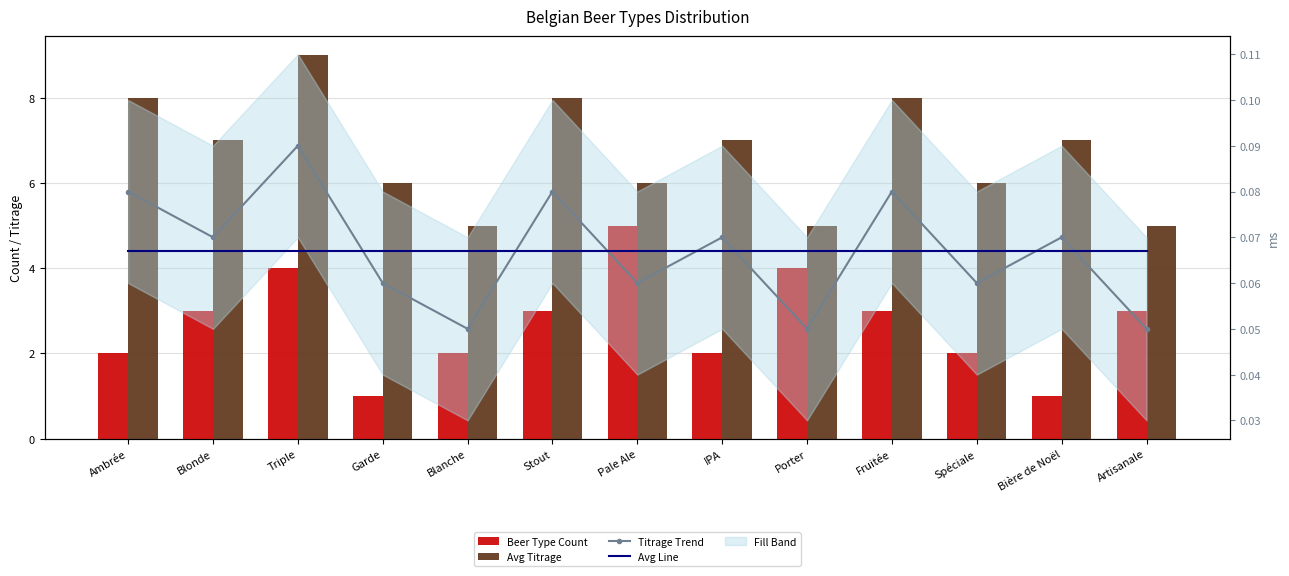

Between Blonde and IPA, which series saw the biggest shift?

Beer Type Count